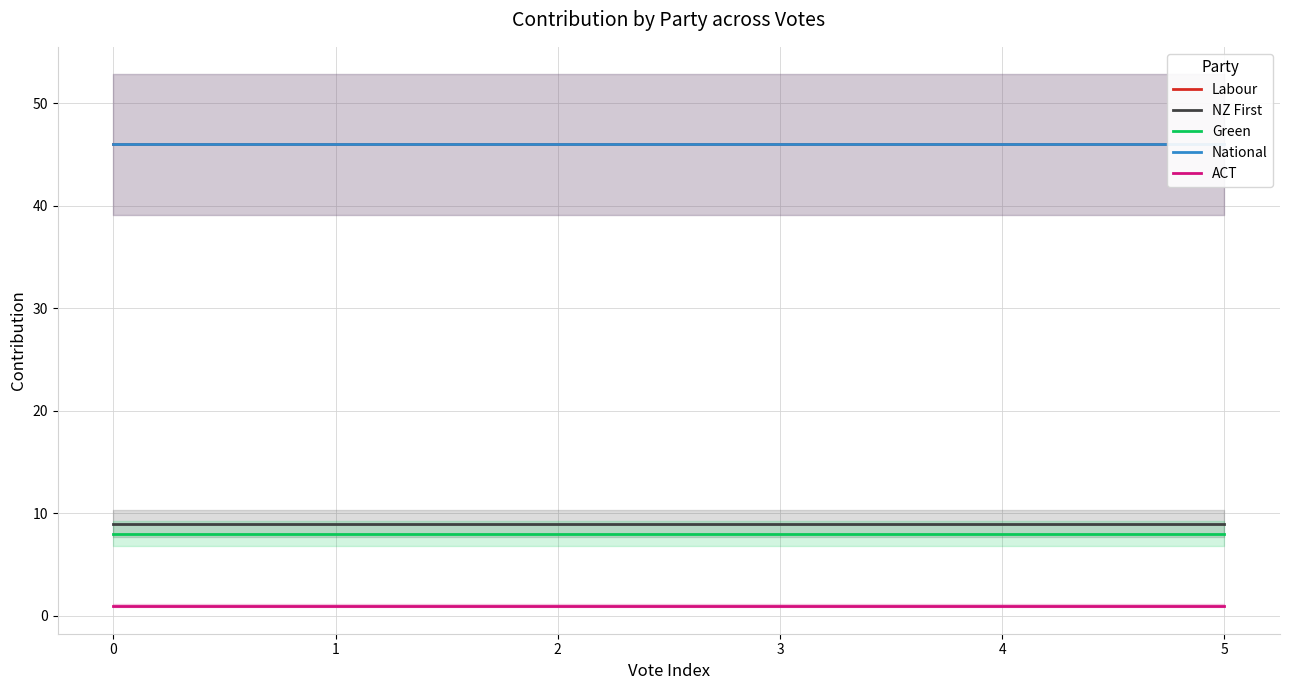

Which has a higher value, 3 or 1?

3